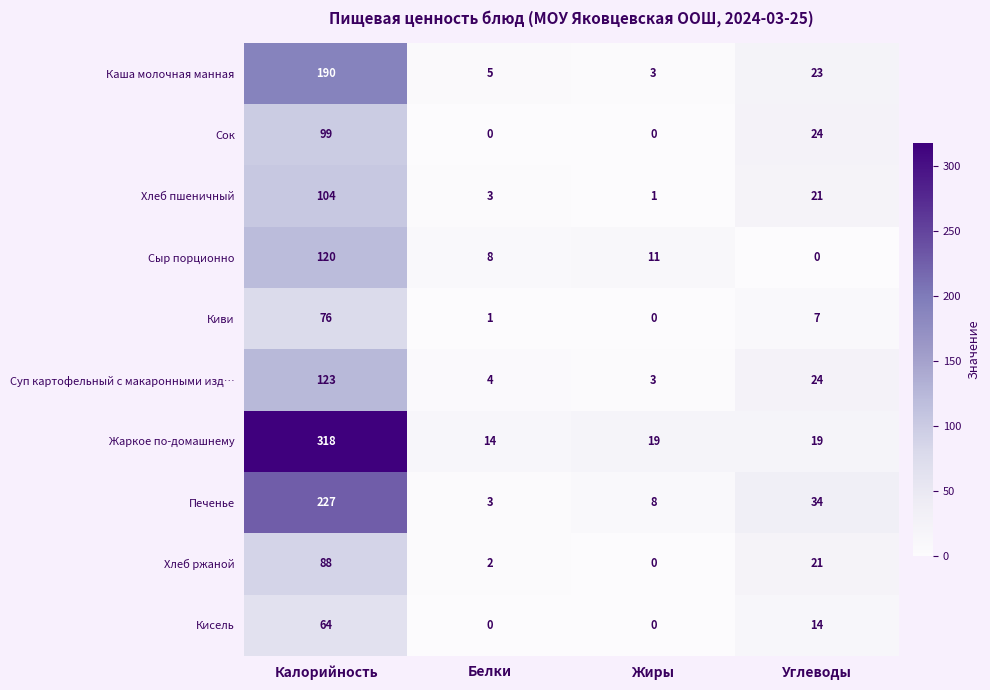

The Кисель series shows -24 at Белки. True or false?

False